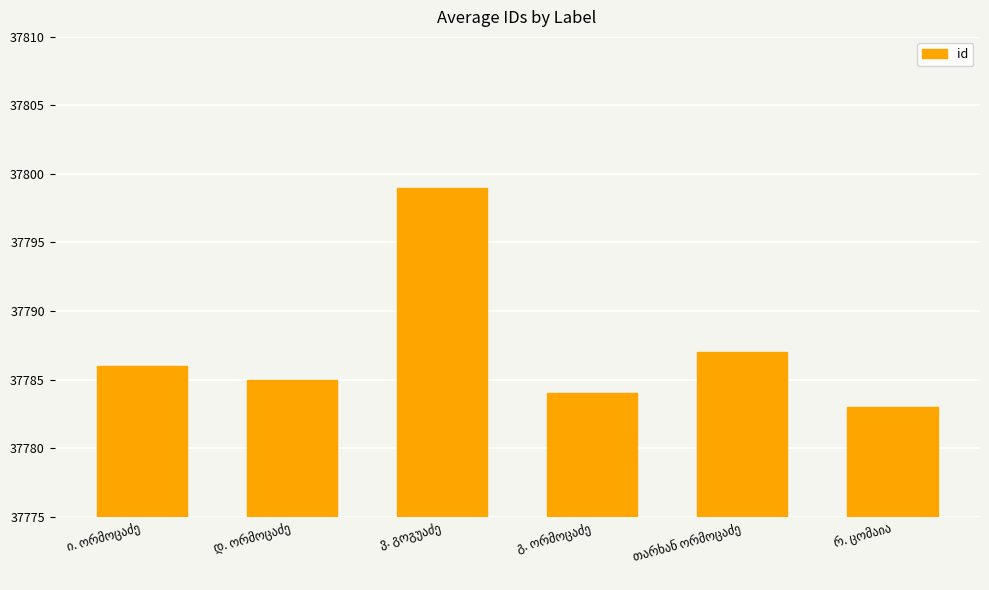

What is the value of the 6th bar from the left?

37783